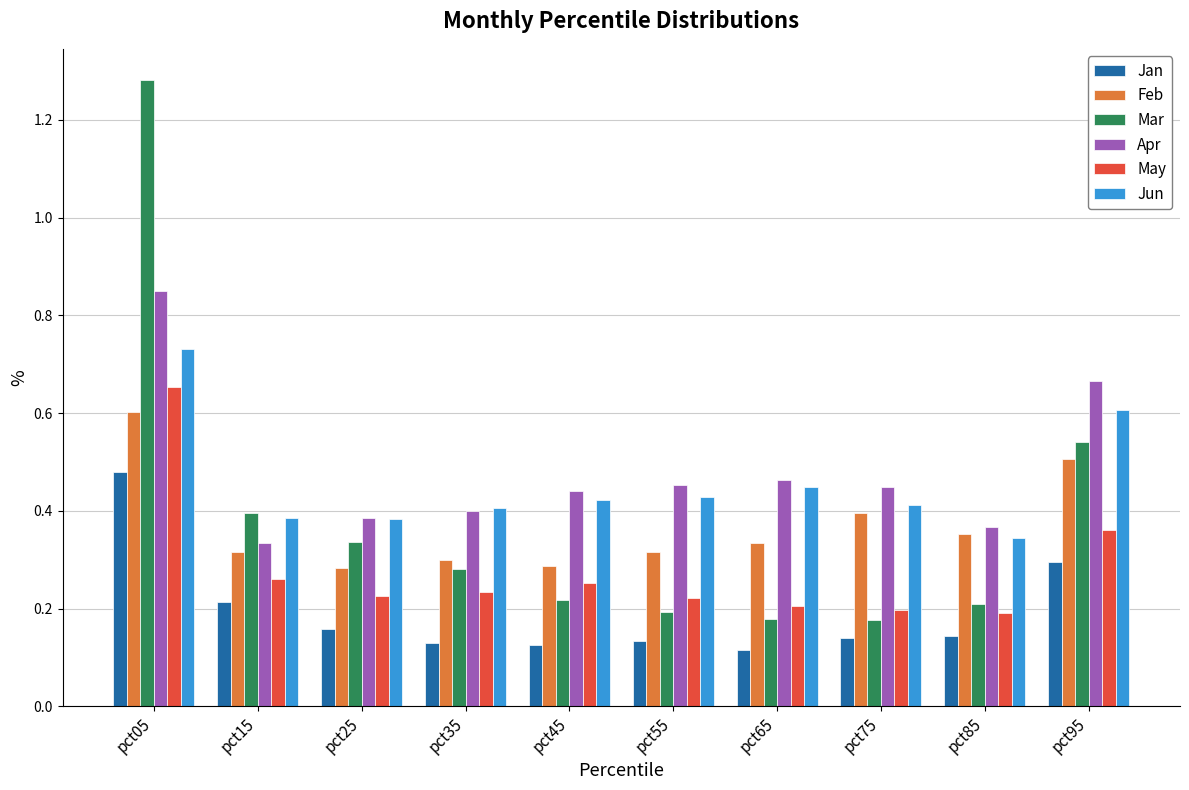

The Apr series shows 0.1 at pct65. True or false?

False